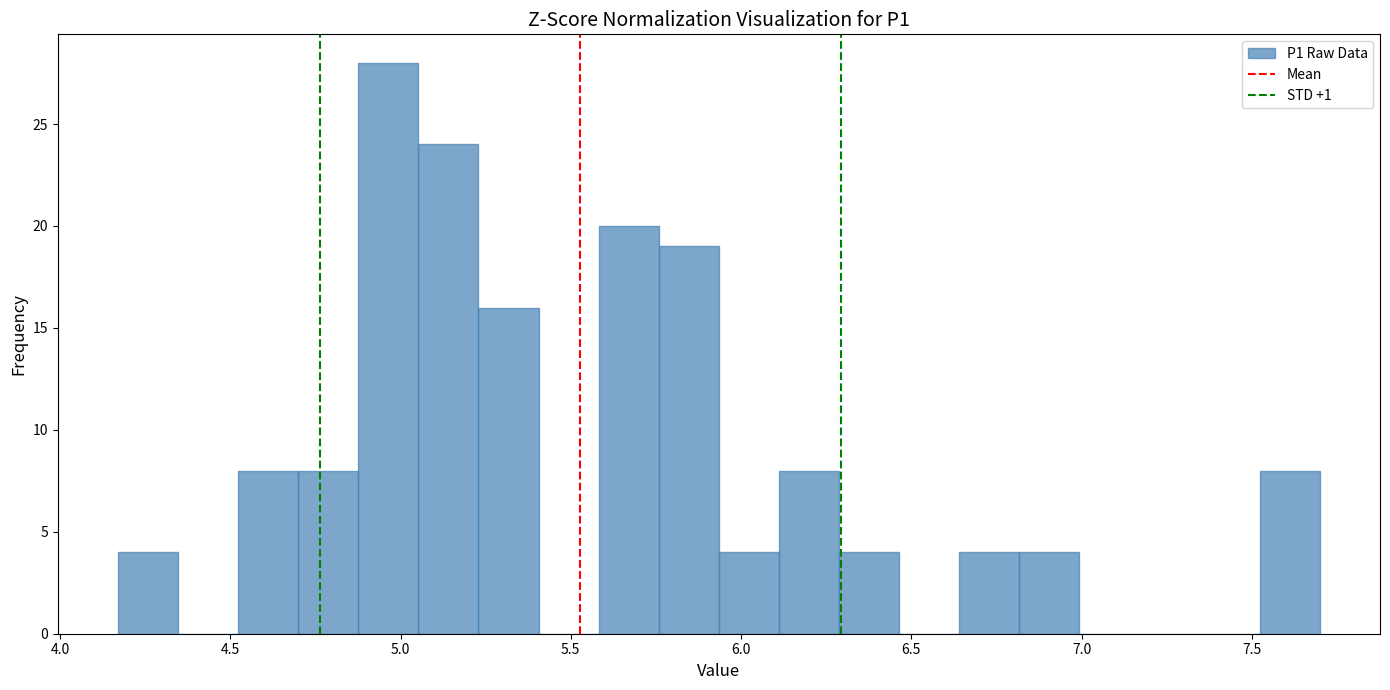

Around what value on the x-axis is the tallest bar? Give the approximate position of its centre, as read against the axis.

4.95